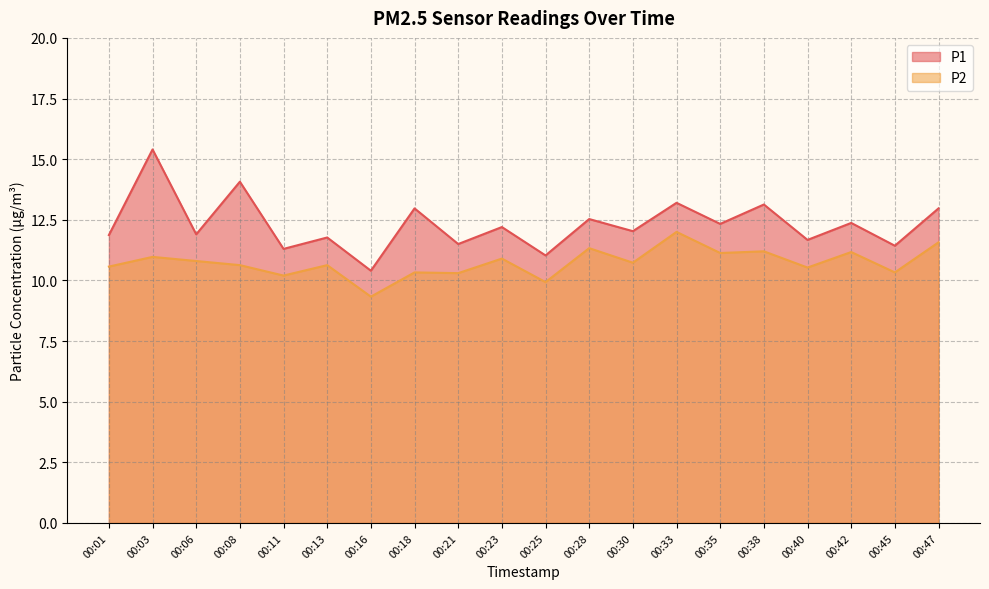

How many values in the P1 series exceed 12?

11